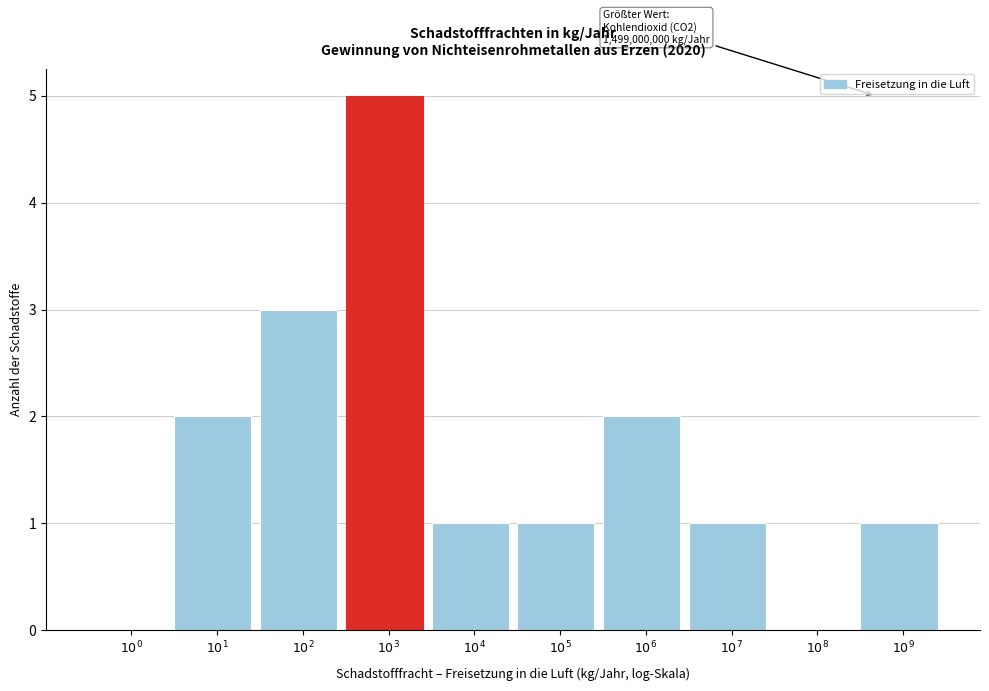

What is the greatest value displayed?

5